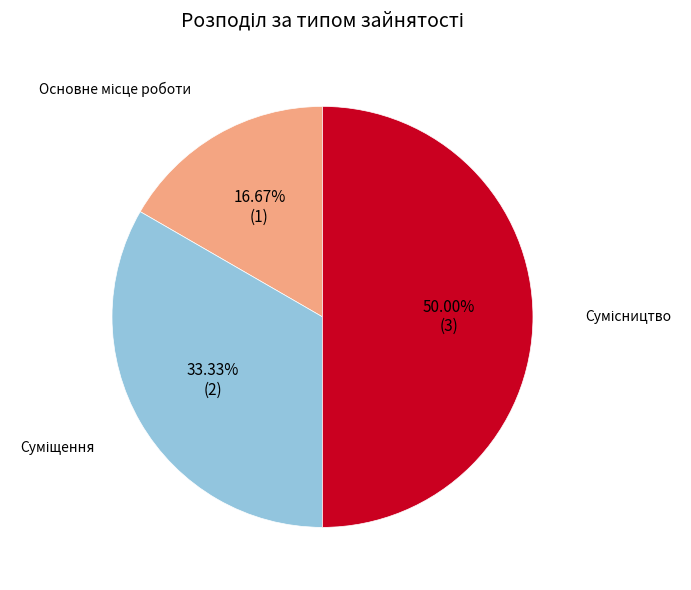

What is the change in value from Суміщення to Сумісництво?

+1